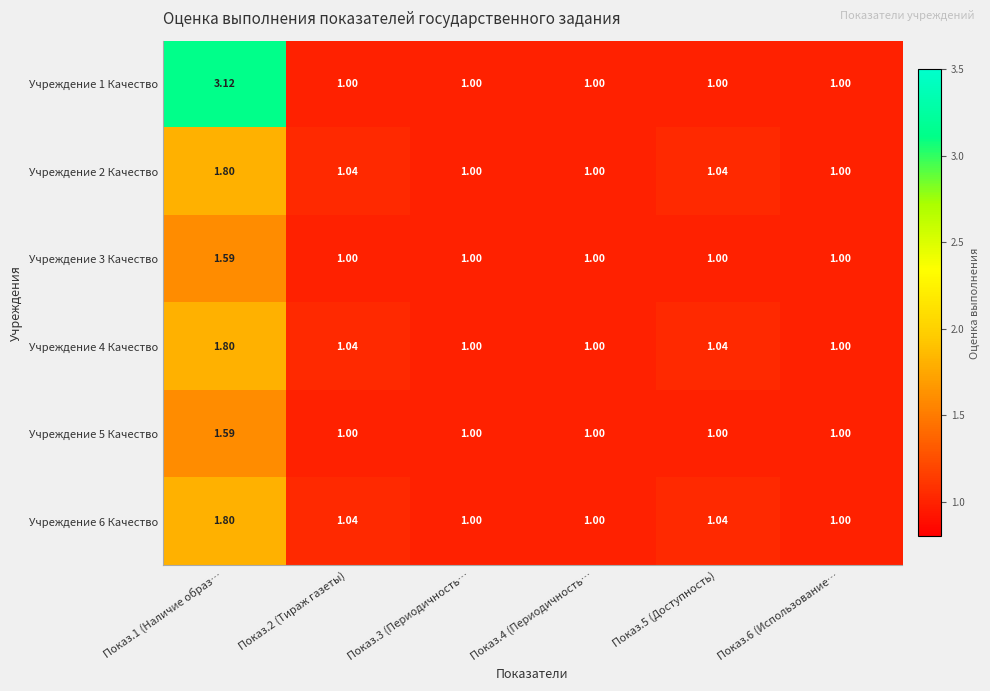

How many categories are shown in the chart?

6